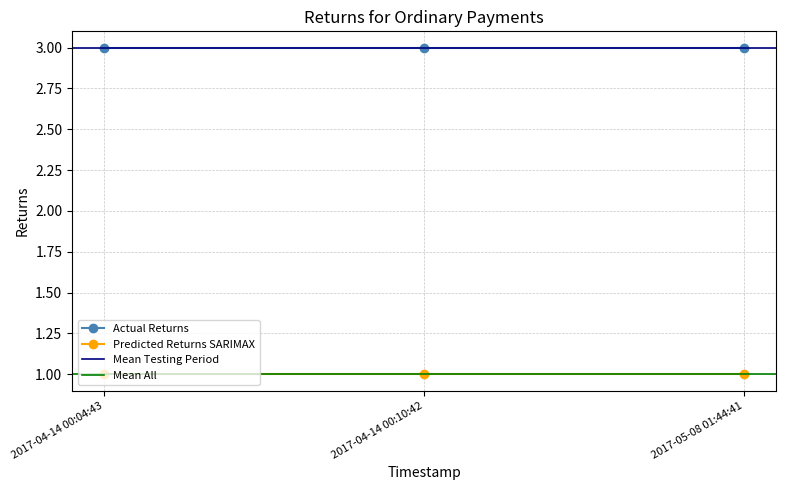

True or false: Predicted Returns (Fee) has a value of 1 at 2017-04-14 00:10:42.

True